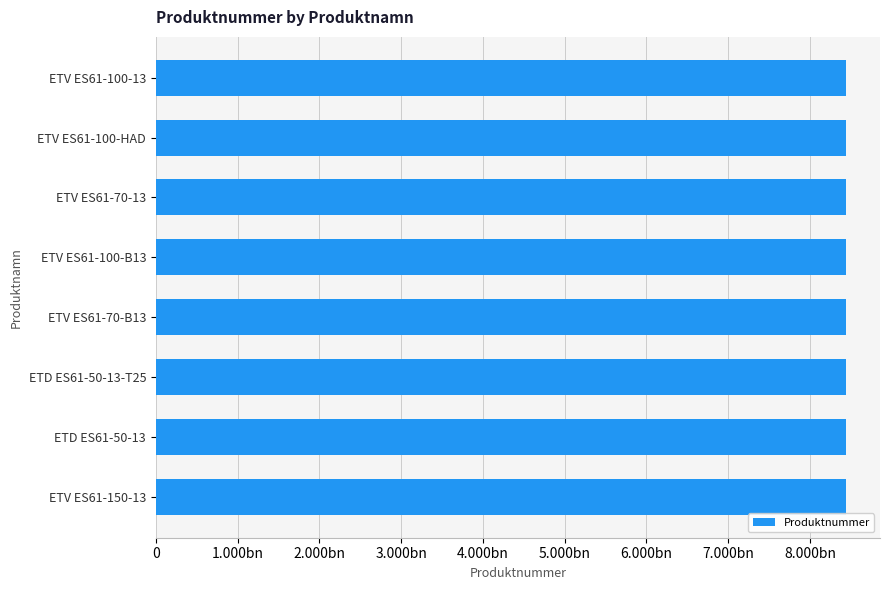

Does the chart contain any negative values?

No